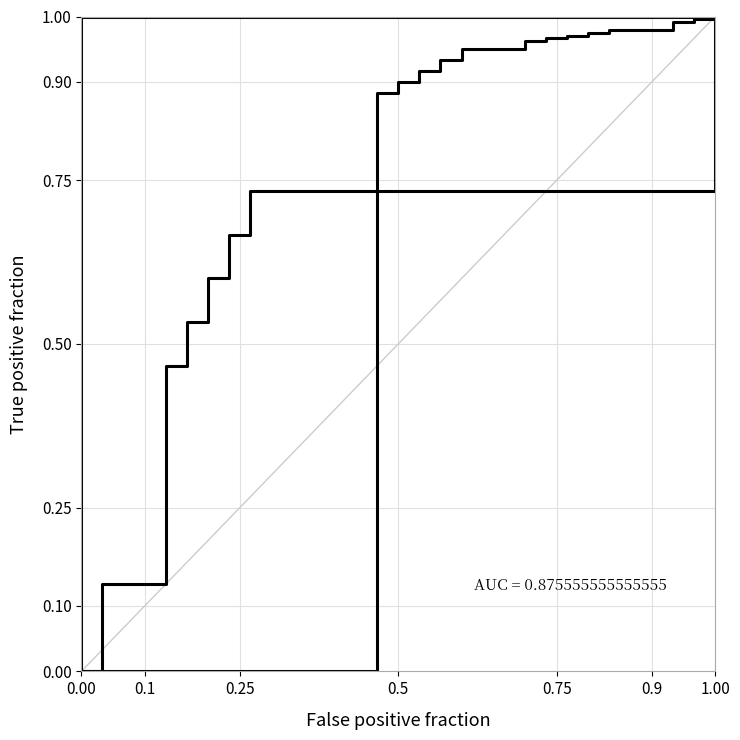

Count the number of categories in the chart.

22